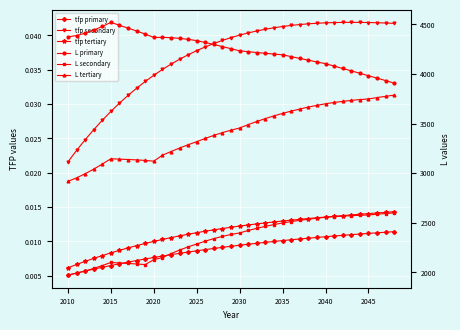

True or false: tfp secondary and L secondary intersect in this chart.

False